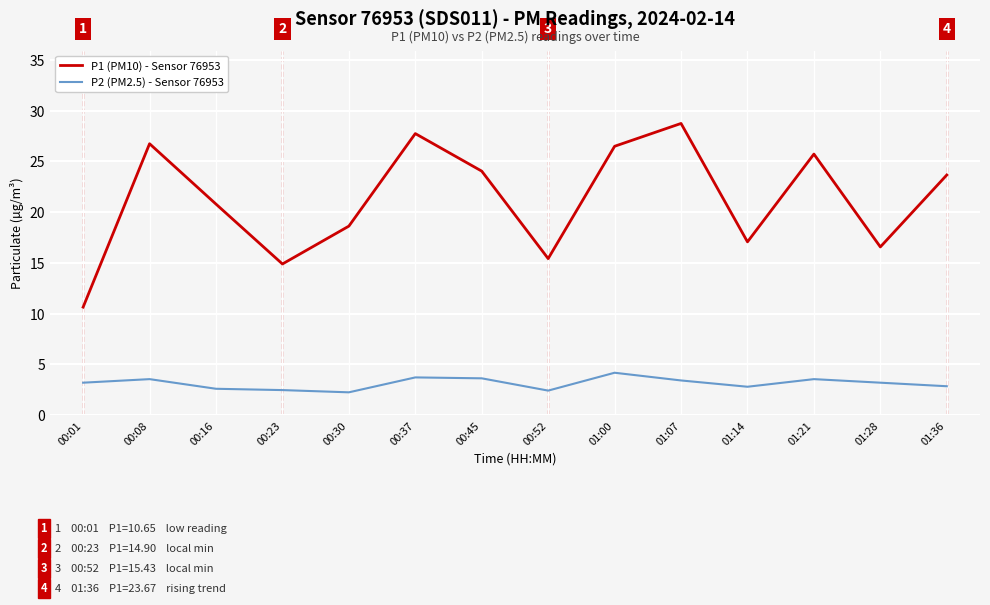

What is the approximate value of P2 (PM2.5) - Sensor 76953 at 00:37?

3.7